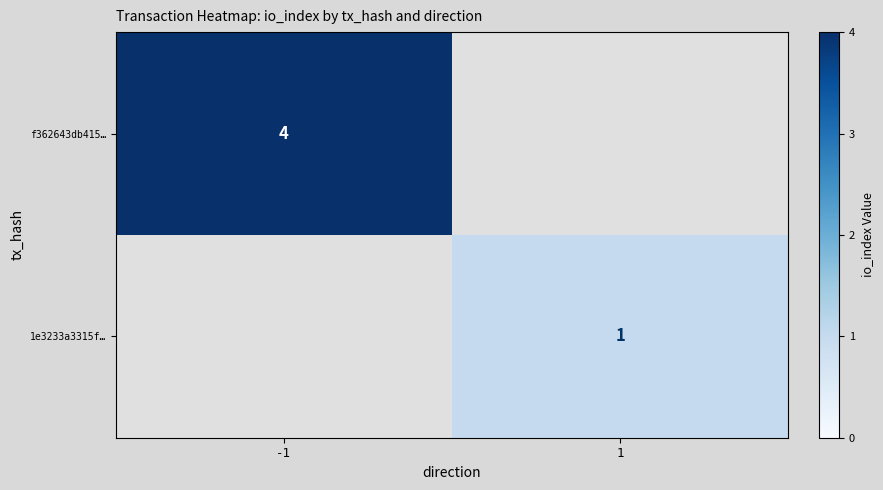

The f362643db415… series shows 7 at -1. True or false?

False